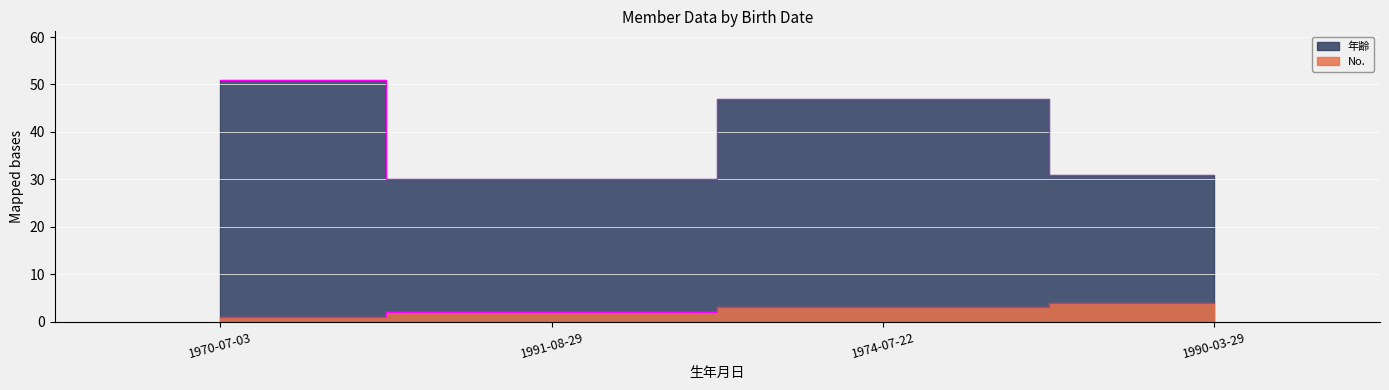

At which label does 年齢 first exceed 47?

1970-07-03